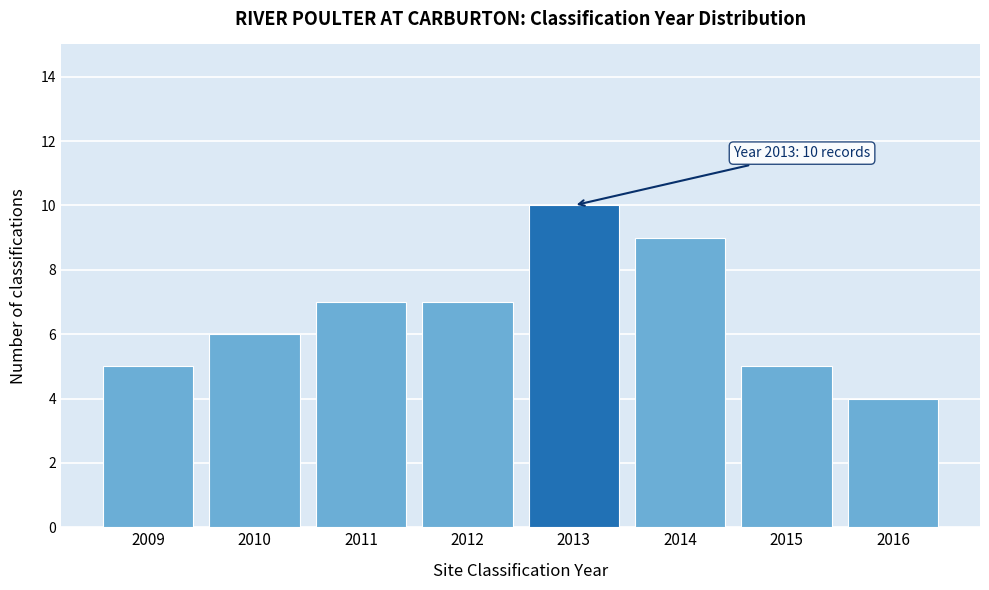

Reading left to right, list all the values displayed in this chart.

5	6	7	7	10	9	5	4